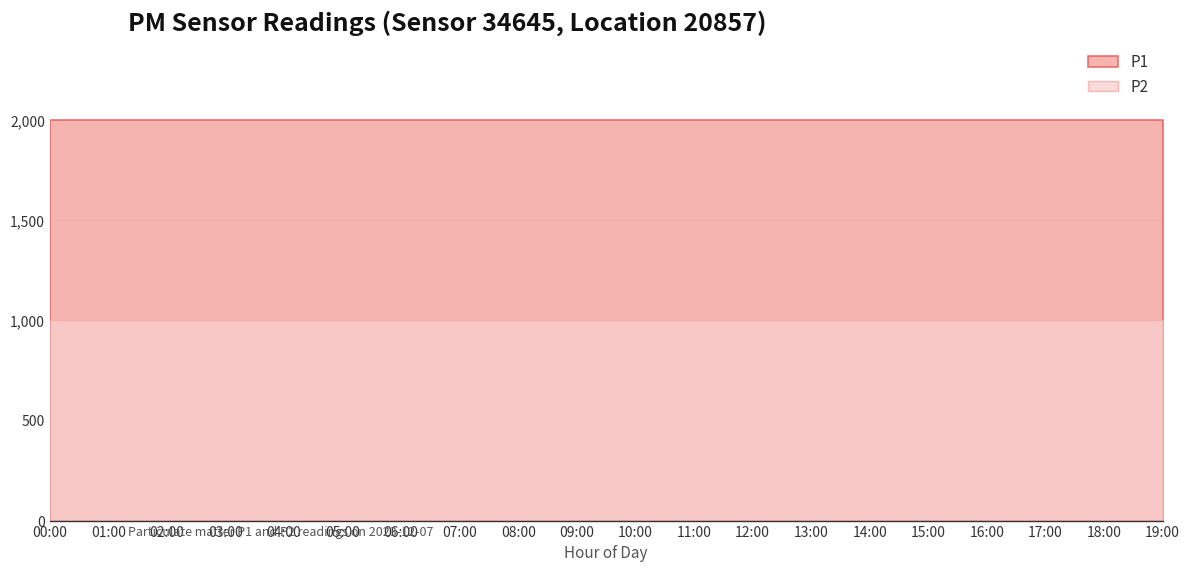

How many lines are shown in the chart?

2